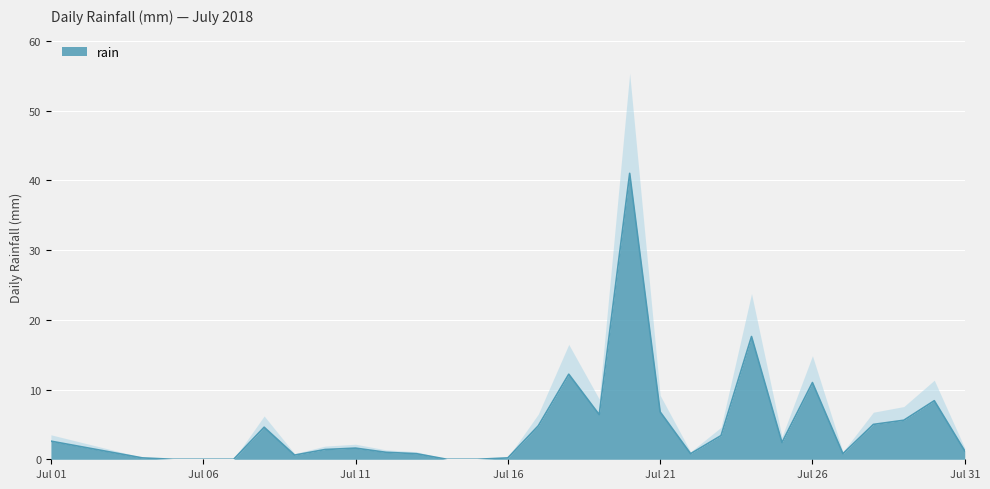

At which category does the chart reach its minimum across all series?

2018-07-05